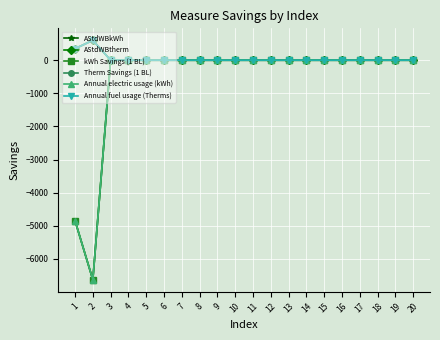

Between 15 and 1, which is larger?

15